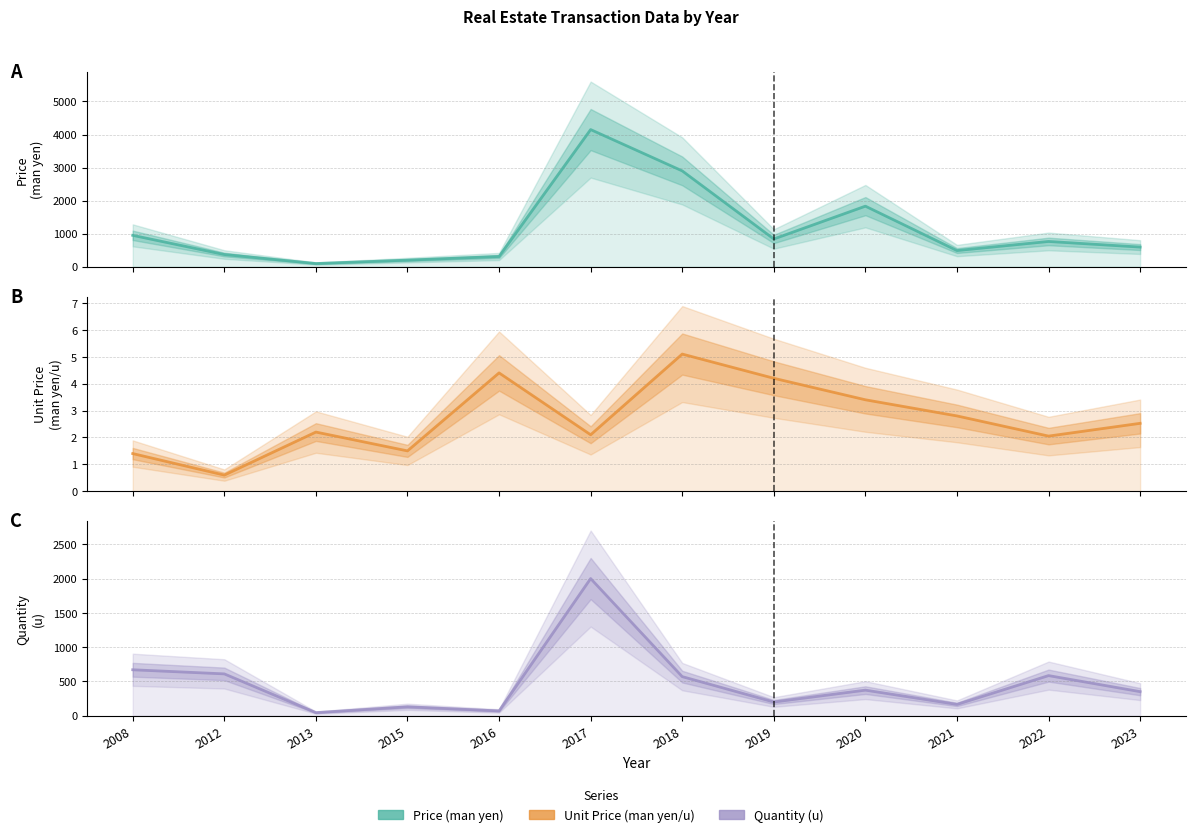

Is the value of Price (man yen) at 2013 greater than the value of Unit Price (man yen/u) at 2008?

Yes